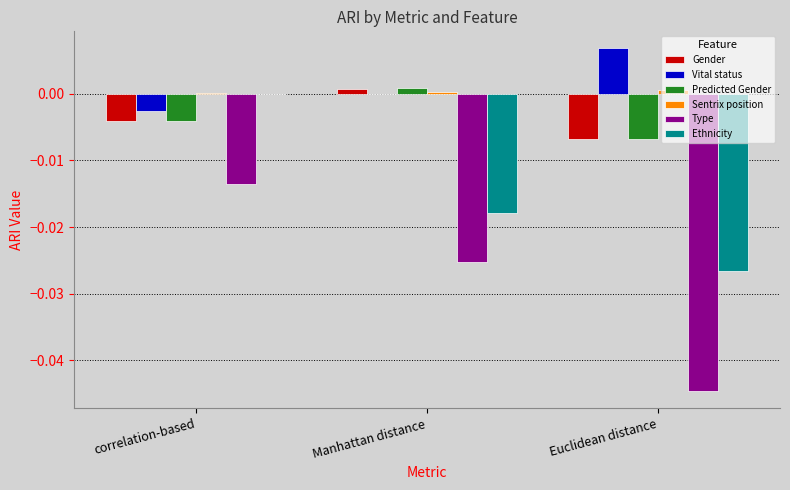

At which label does Predicted Gender first exceed 0?

Manhattan distance